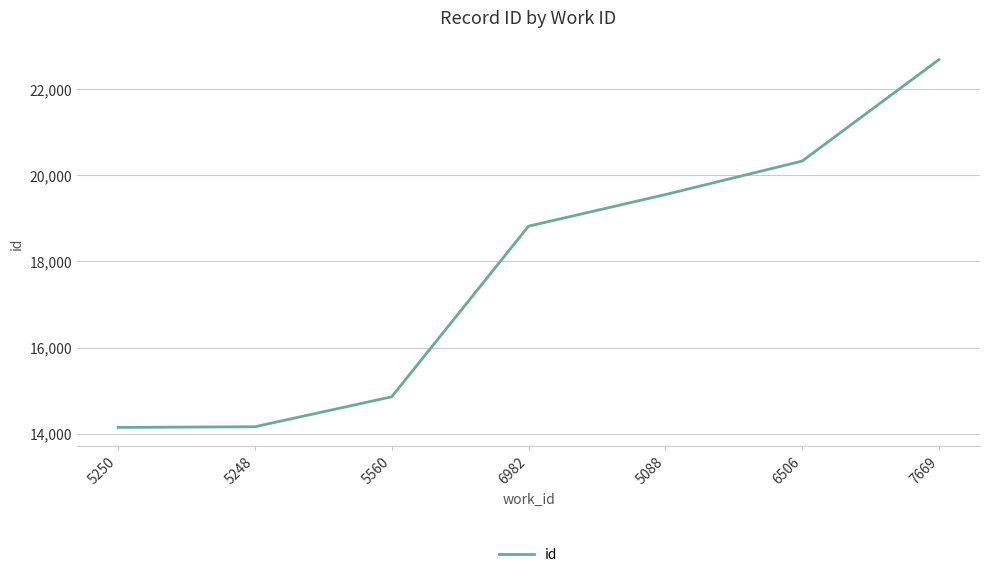

What is the average value?

17791